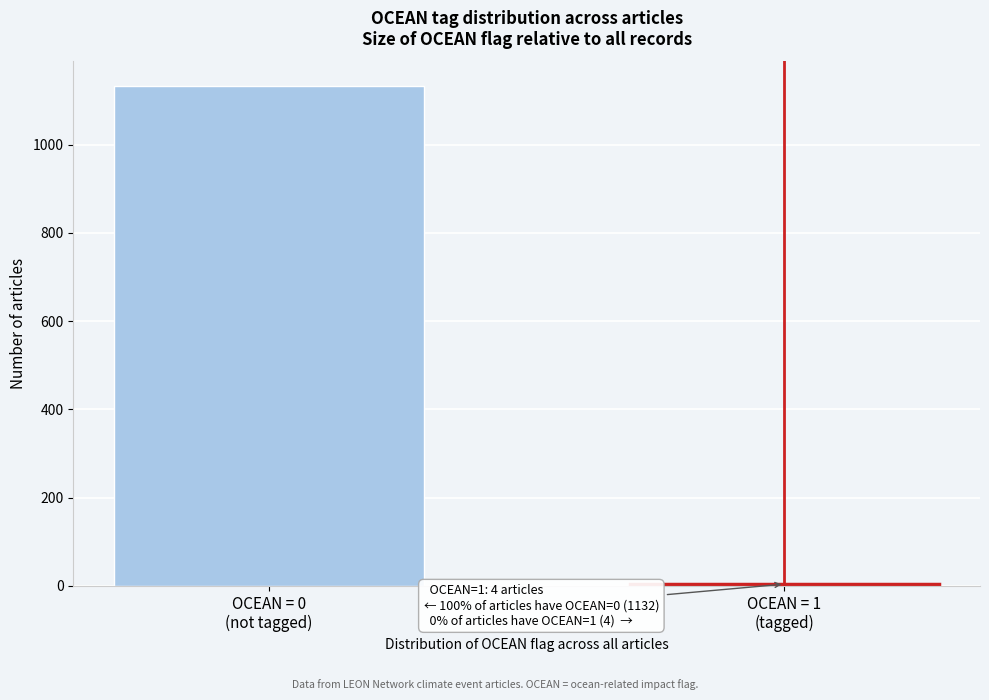

Reading right to left, extract all data points from this chart.

4	1132